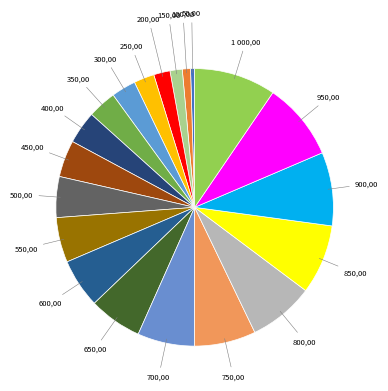

Count the number of slices in the pie.

20